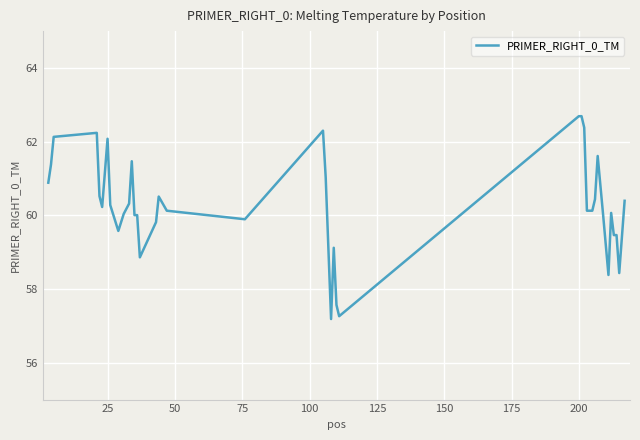

What is the greatest value displayed?

62.7